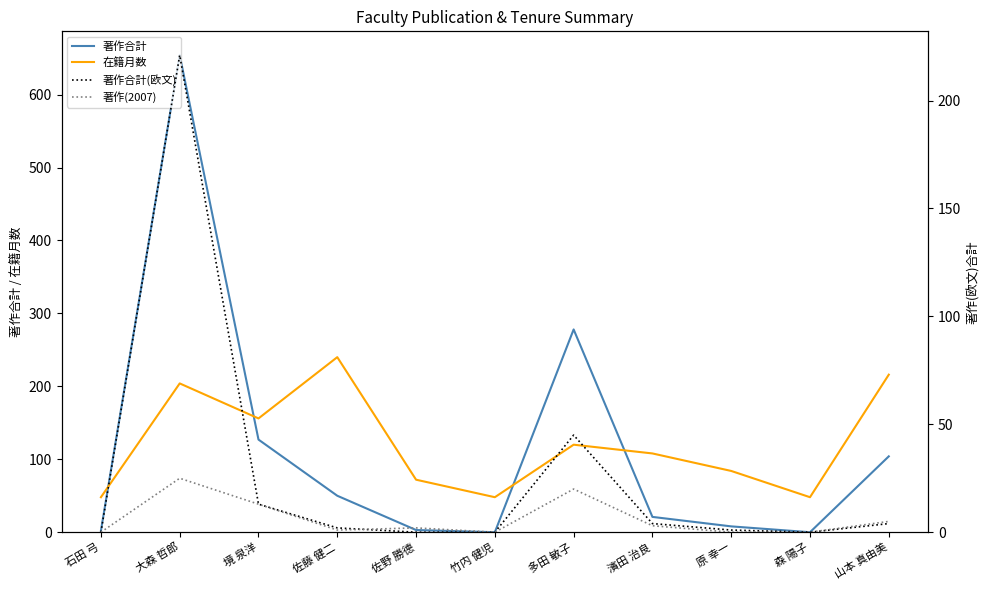

How many values in 著作(2007) are above zero?

7